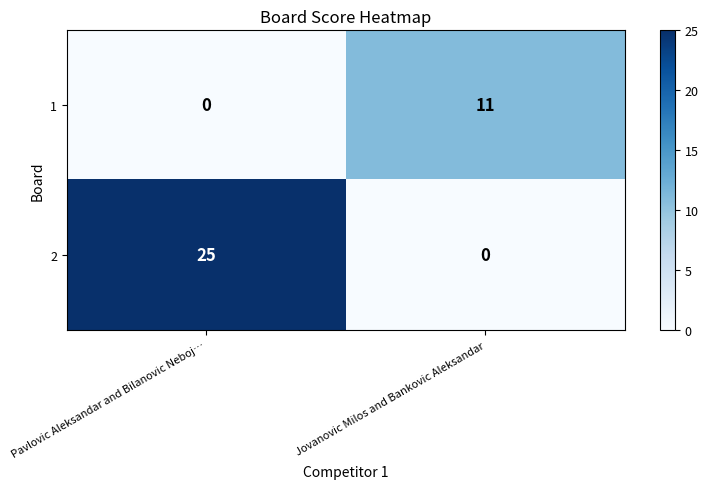

Which series has the largest range (max minus min)?

2